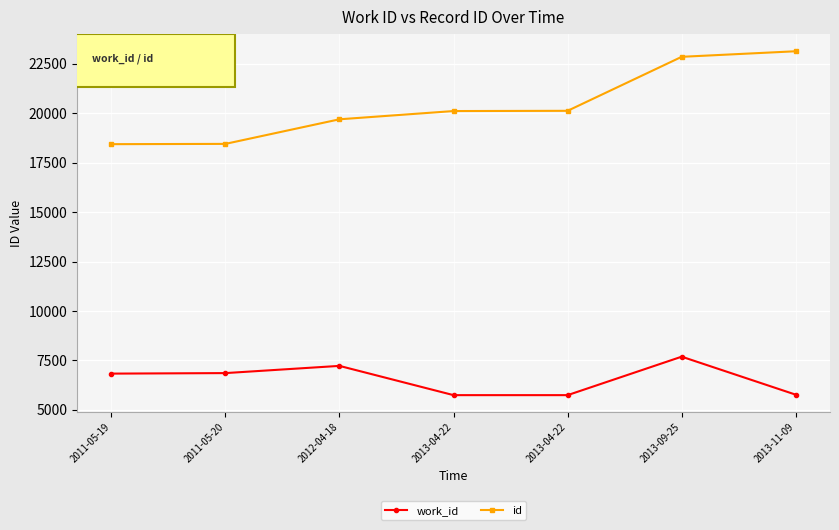

Is the value of id at 2013-09-25 greater than the value of work_id at 2013-04-22?

Yes